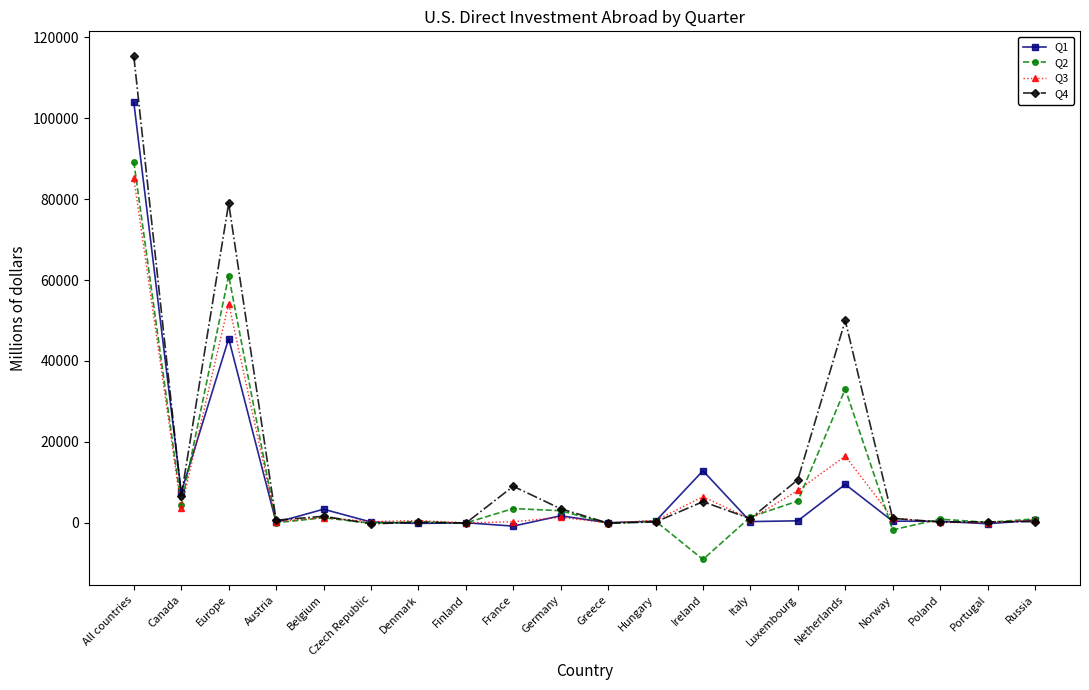

At which label does Q2 reach its minimum?

Ireland